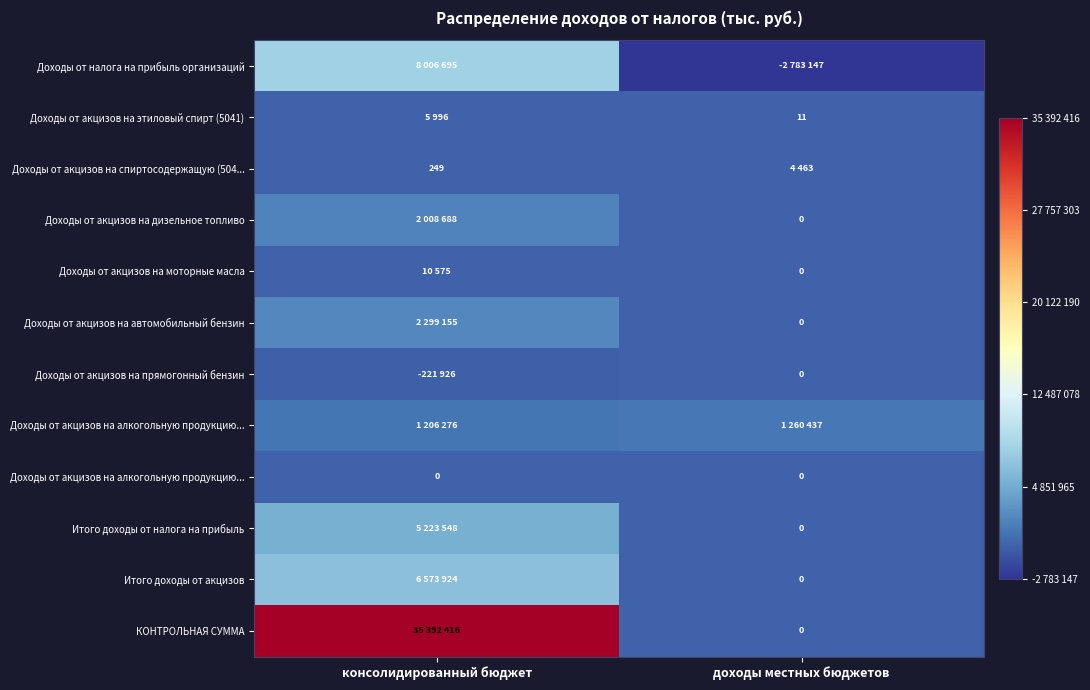

Count the number of data series in this chart.

12